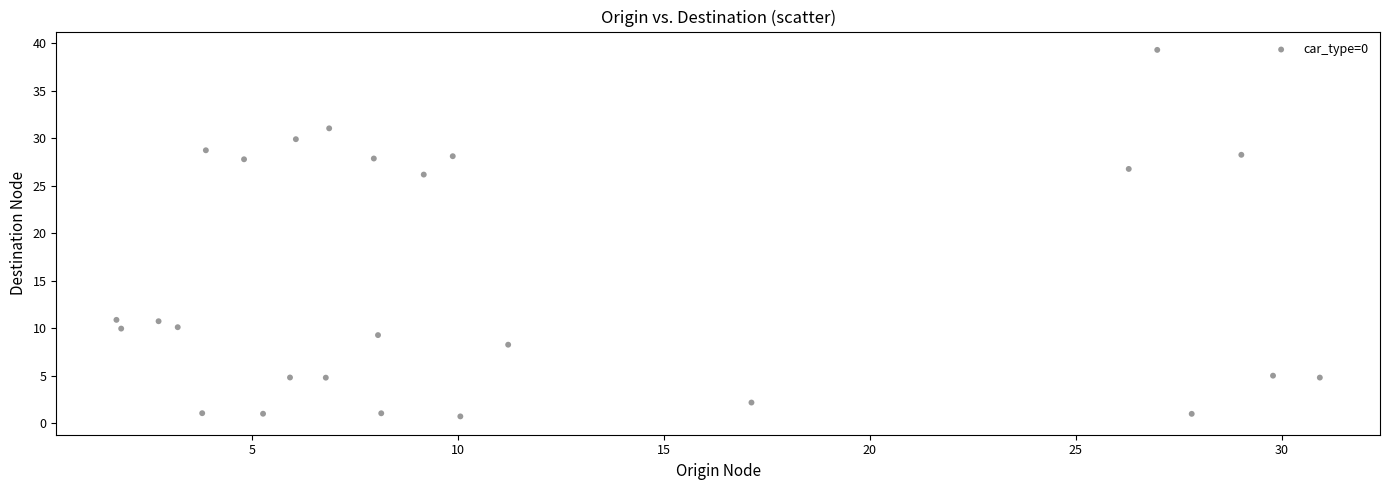

What is the range of X values (max minus min)?

29.2